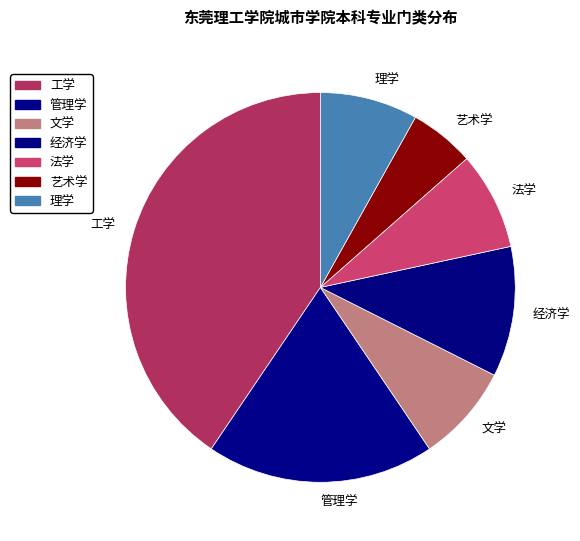

Is it true that 文学 is 8% of the pie?

True